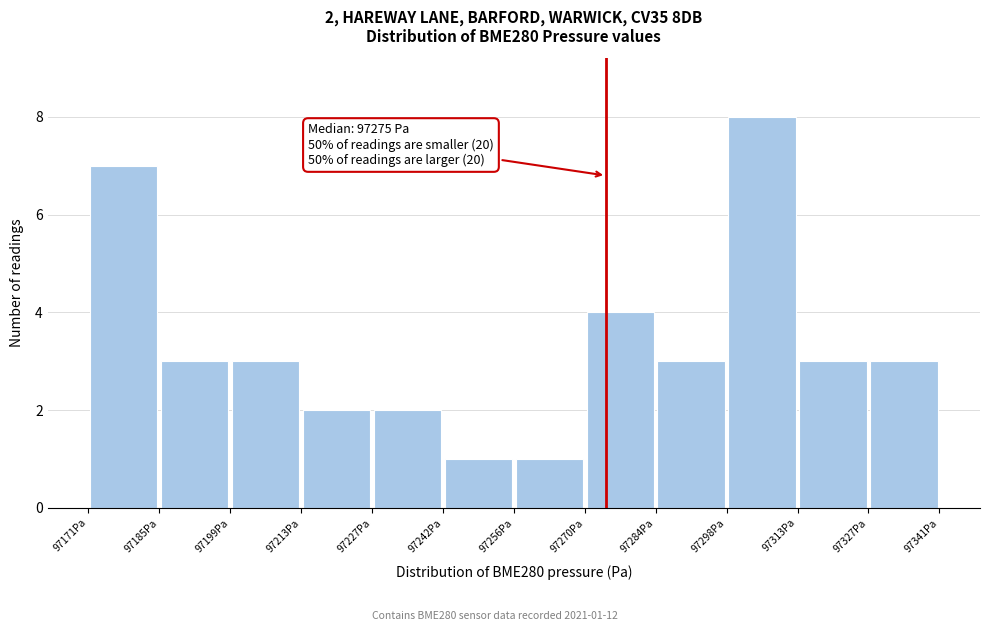

Which range on the x-axis has the tallest bar?

97298 to 97314